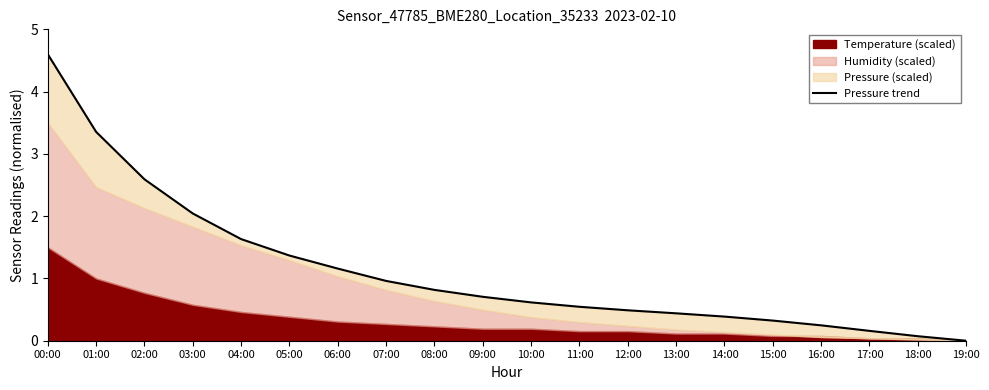

What is the label of the 17th point from the left?

16:00